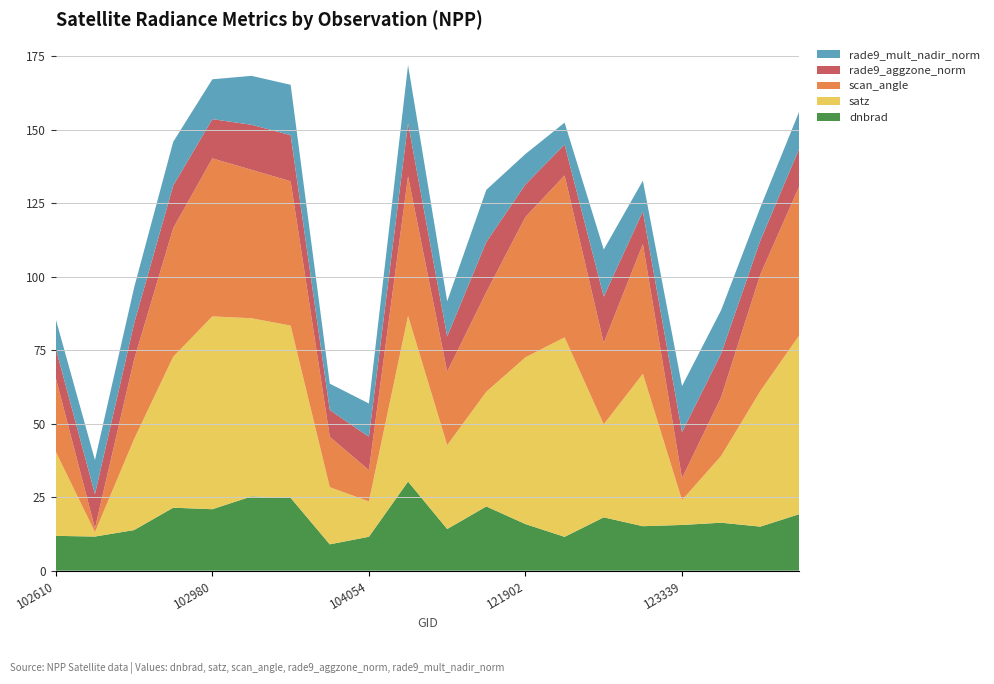

What is the highest value of the dnbrad series?

30.3